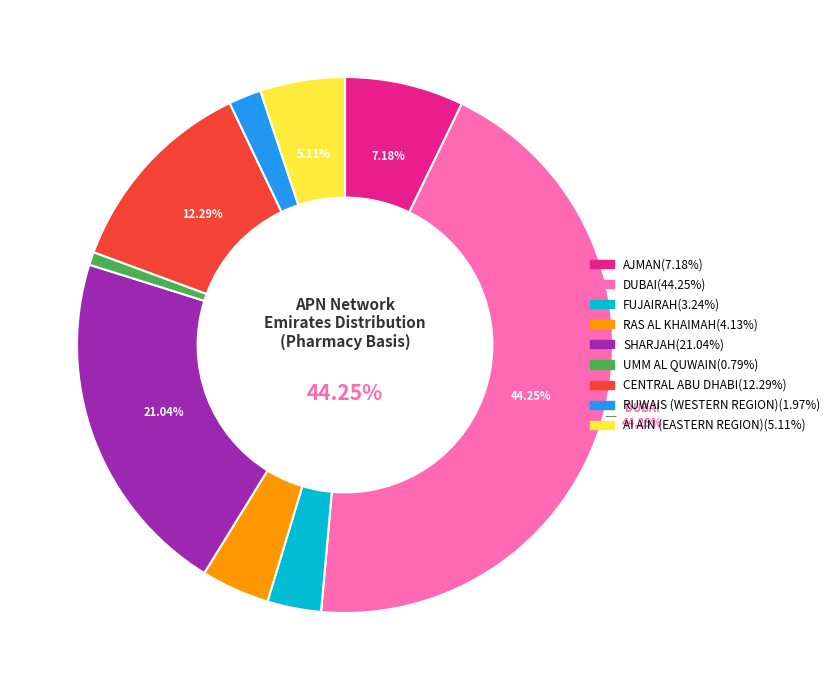

Approximately how many times larger is the value at RUWAIS (WESTERN REGION) compared to AJMAN?

0.3